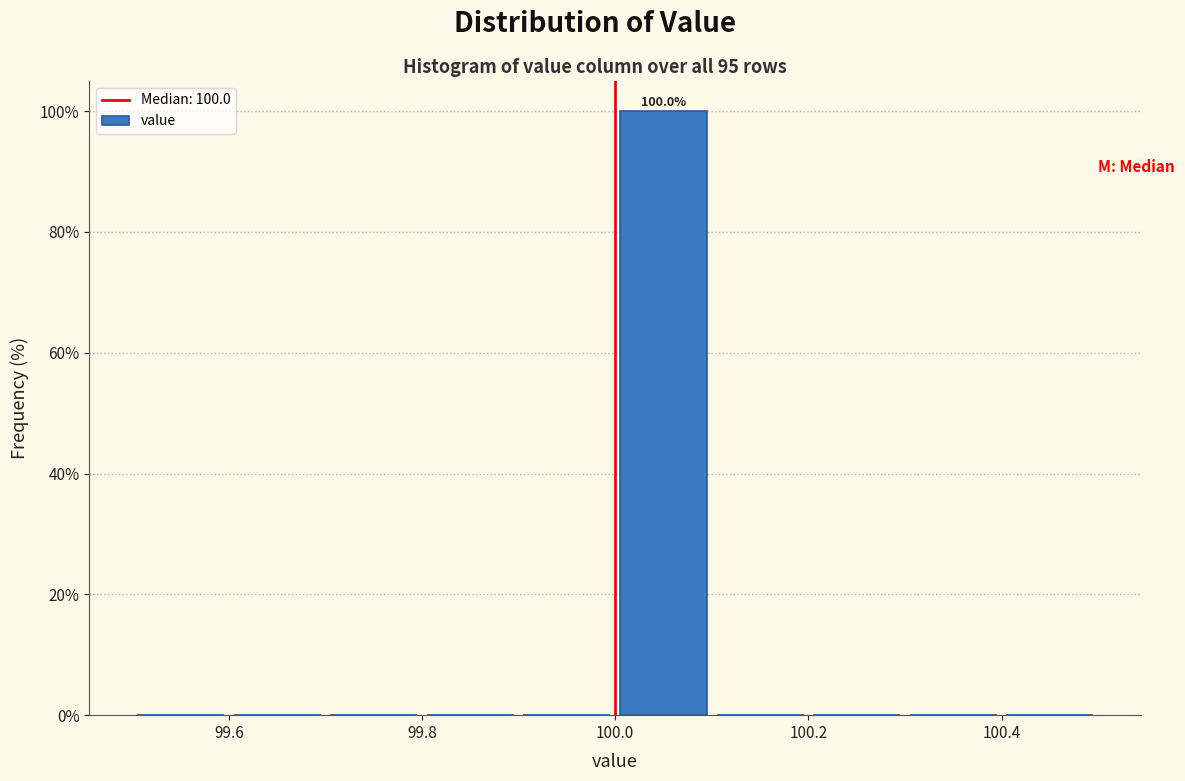

Over which range of the x-axis is the bar tallest?

100.0 to 100.1